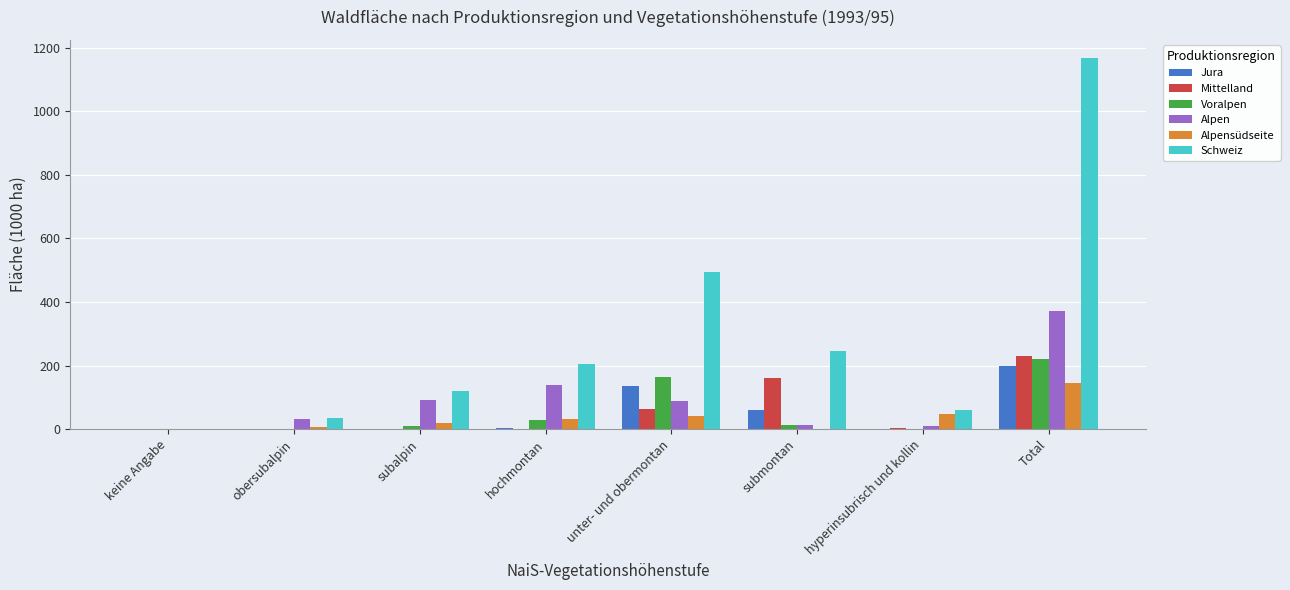

At which label does Schweiz first exceed 206?

hochmontan